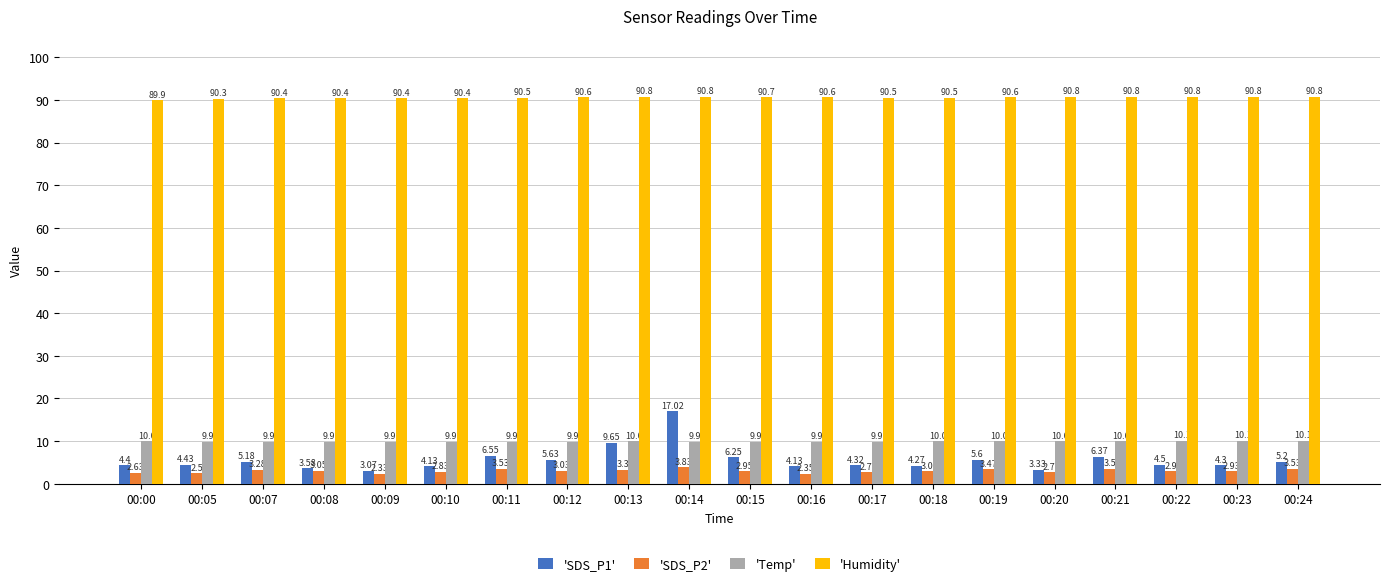

Which series has the largest total across all categories?

'Humidity'